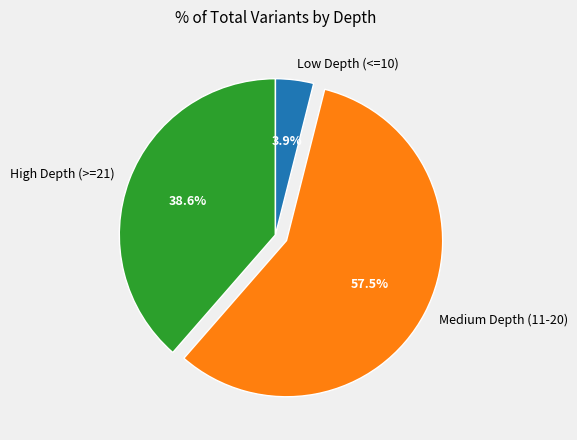

Count the number of slices in the pie.

3